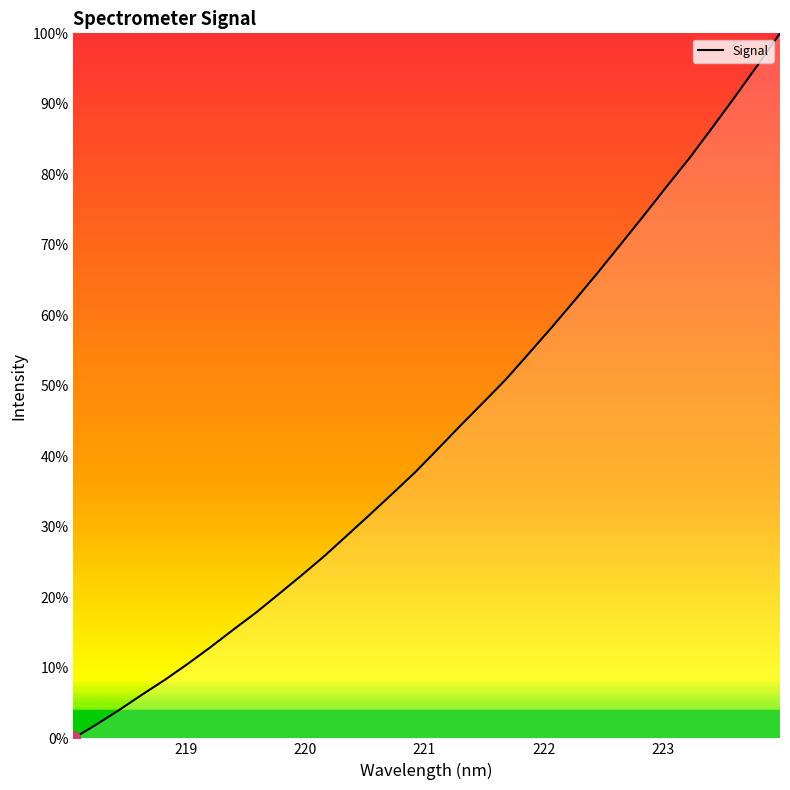

How many values are below 41?

16